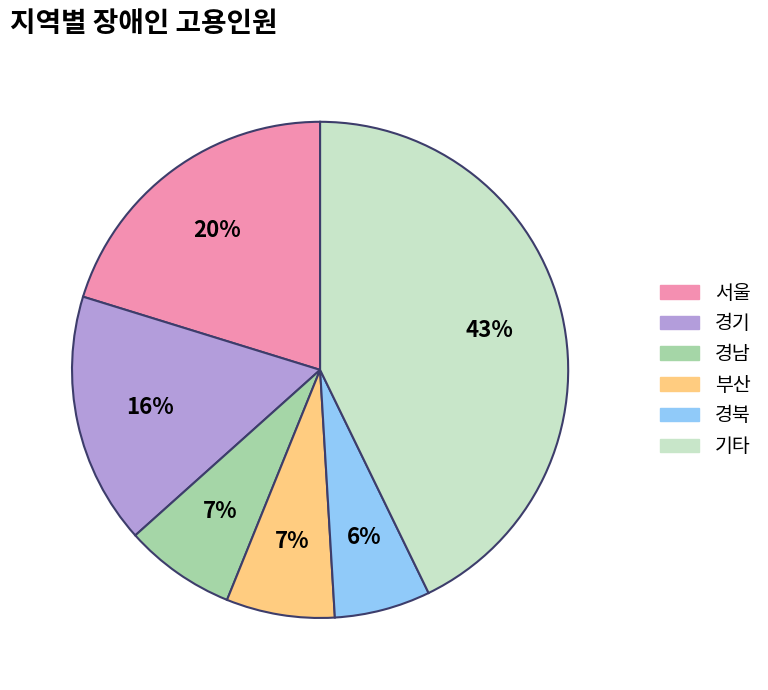

To the nearest percent, what percentage of the pie is 경기?

16%